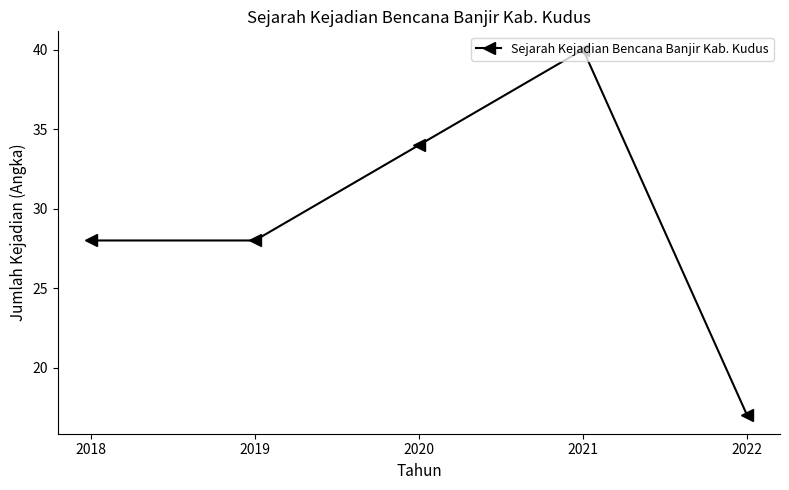

Reading left to right, extract all data points from this chart.

28	28	34	40	17